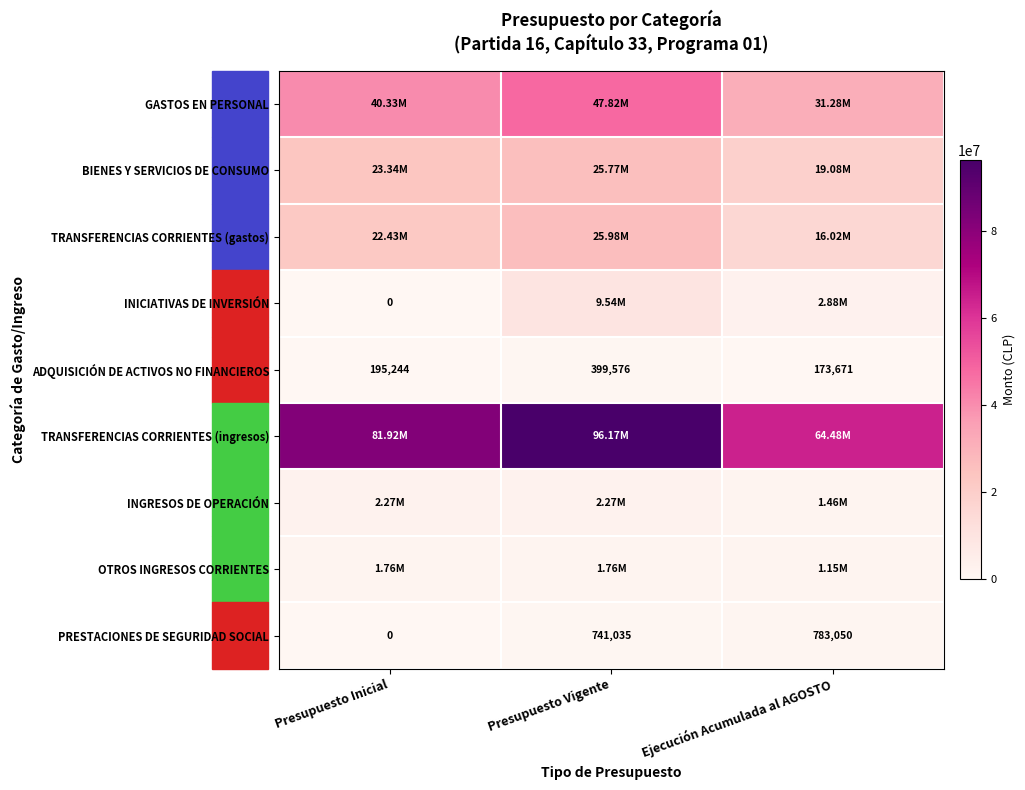

What is the average value of the ADQUISICIÓN DE ACTIVOS NO FINANCIEROS series?

256164